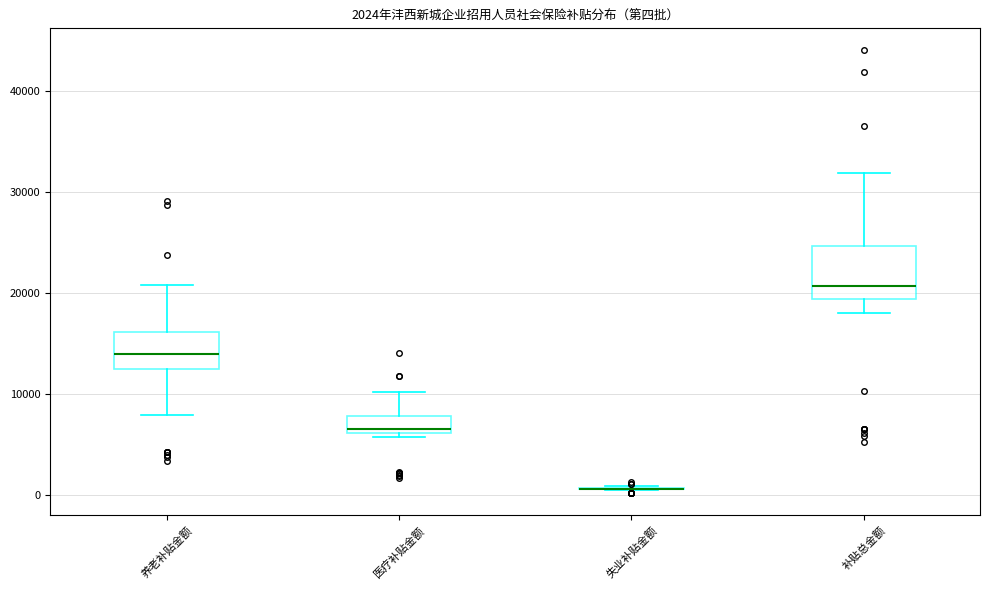

Comparing the boxes themselves (not the whiskers), which one is the tallest?

补贴总金额